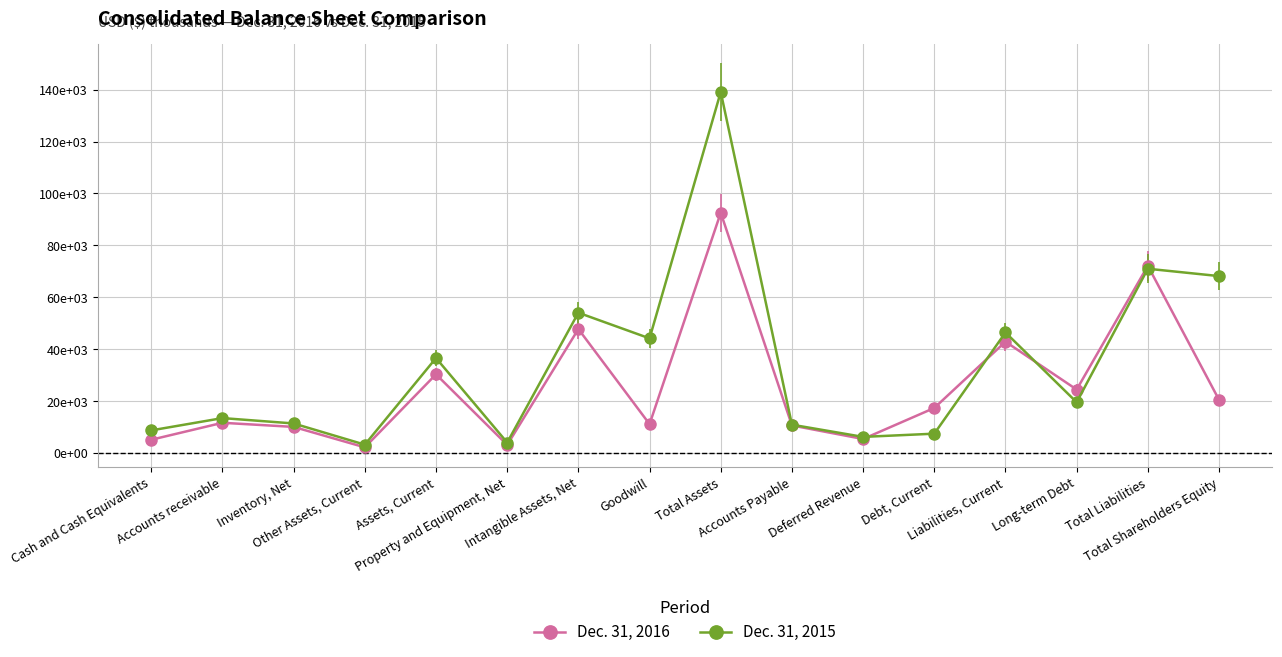

What is the label of the 6th point from the left?

Property and Equipment, Net